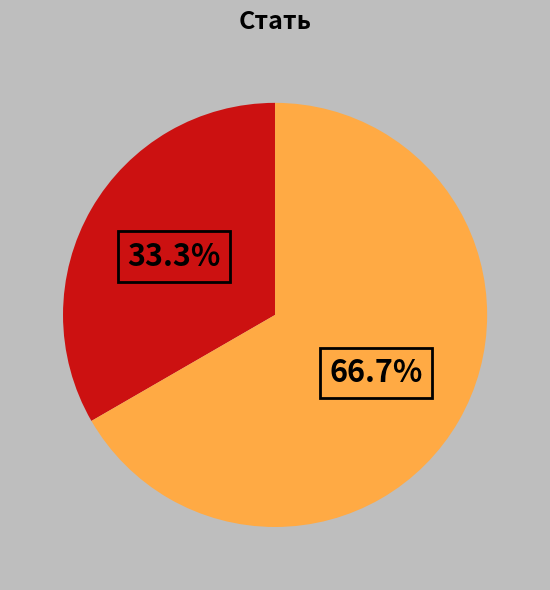

How many segments does this pie chart have?

2